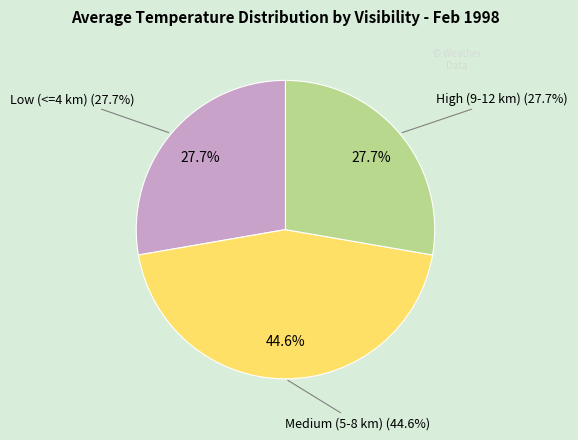

Does any single category account for the majority?

No